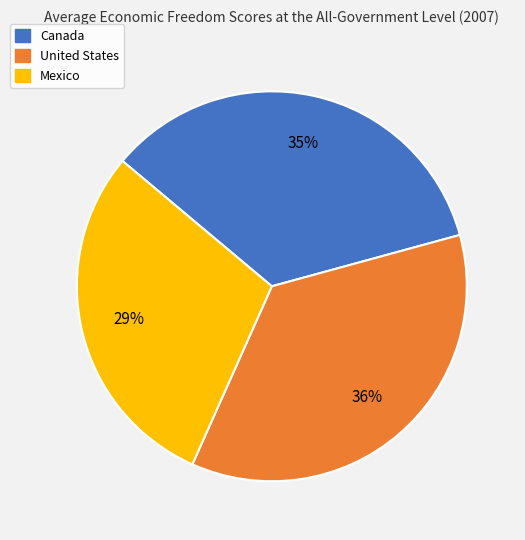

What percentage is the Canada slice, to the nearest percent?

35%